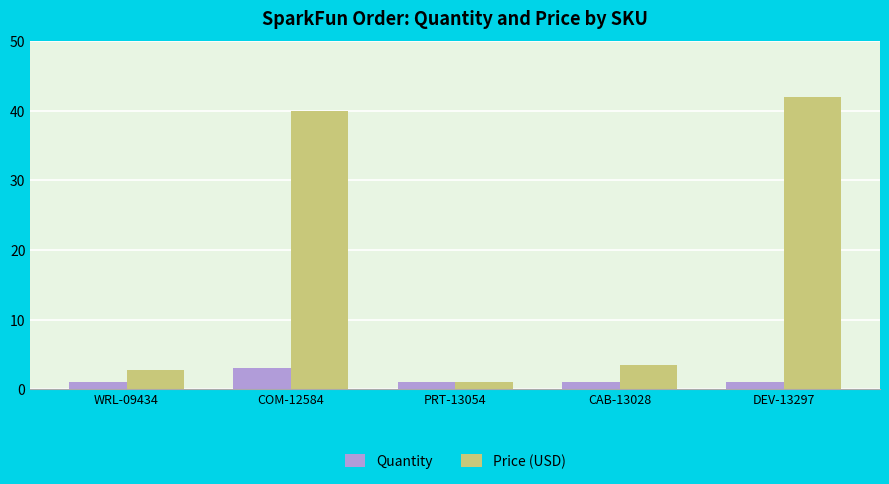

The Price (USD) series shows 40.0 at COM-12584. True or false?

True